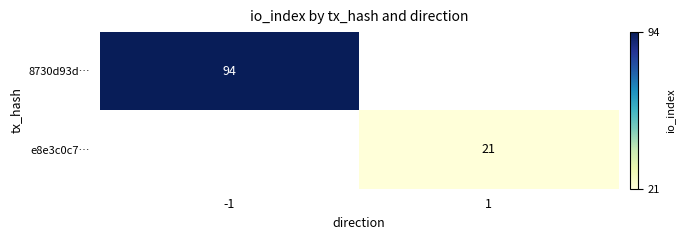

Is it true that e8e3c0c7… equals 7 at 1?

False